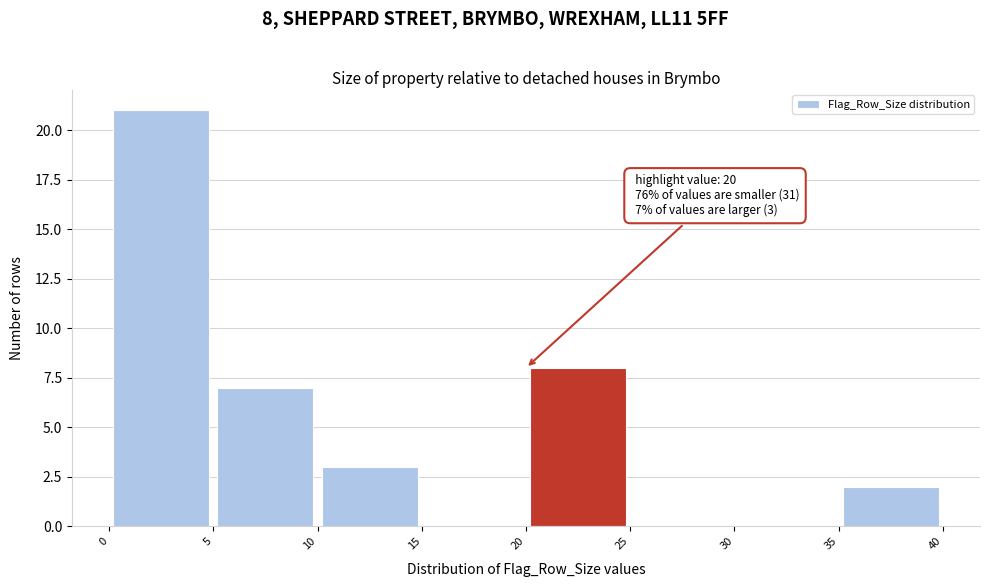

Over which range of the x-axis is the bar tallest?

0 to 5